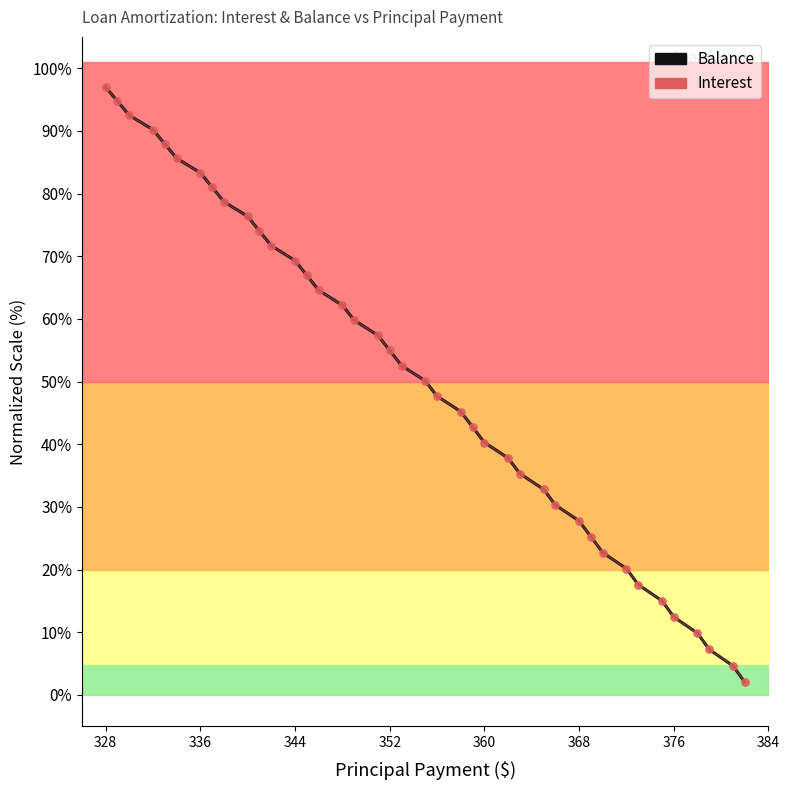

Which series reaches the minimum Y coordinate?

Balance